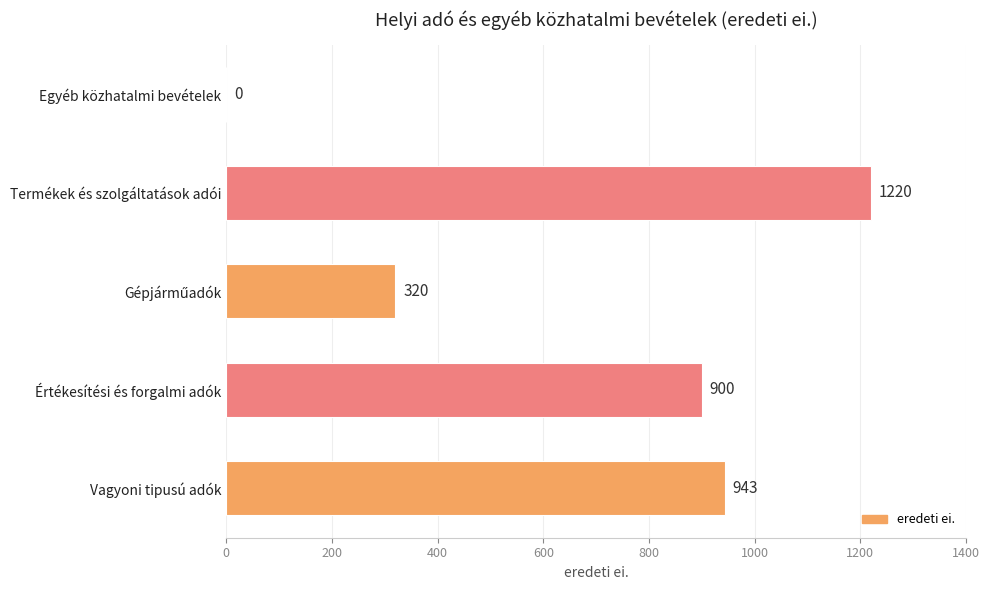

The value at Termékek és szolgáltatások adói is 1220. True or false?

True